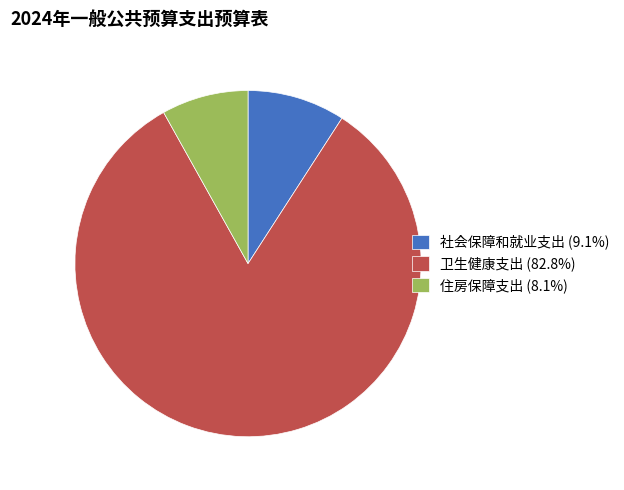

Is there any slice that represents more than half of the pie?

Yes